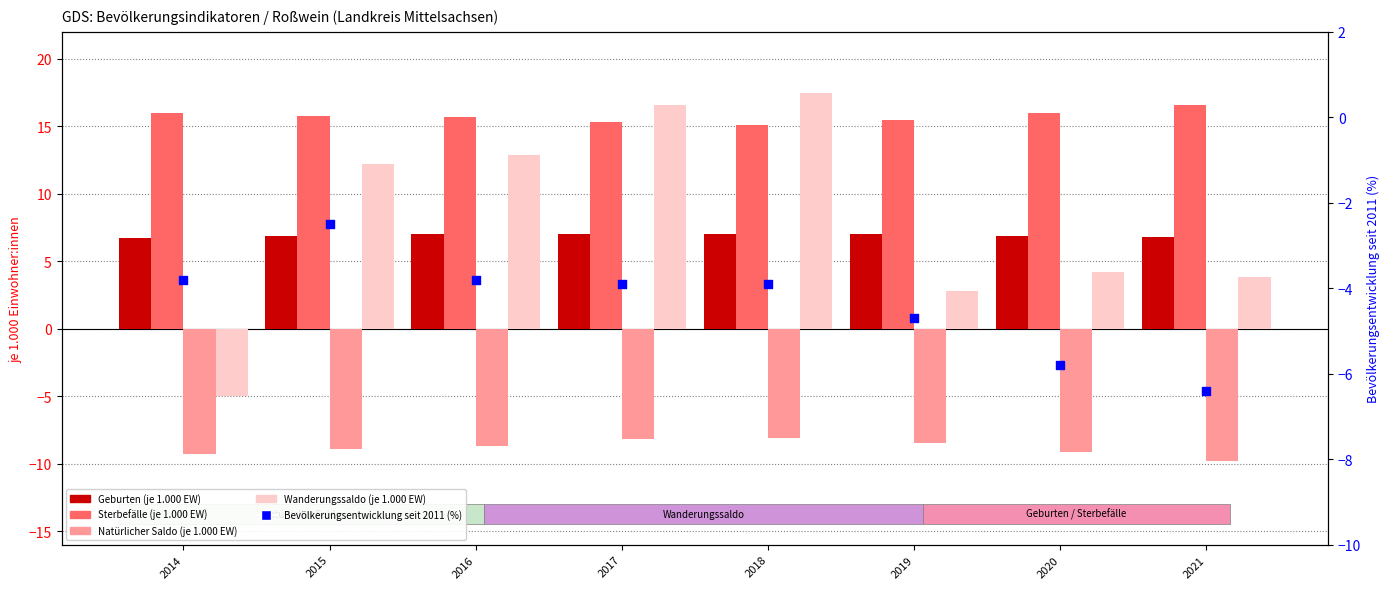

What are all the series names shown in the legend?

Geburten (je 1.000 EW), Sterbefälle (je 1.000 EW), Natürlicher Saldo (je 1.000 EW), Wanderungssaldo (je 1.000 EW), Bevölkerungsentwicklung seit 2011 (%)